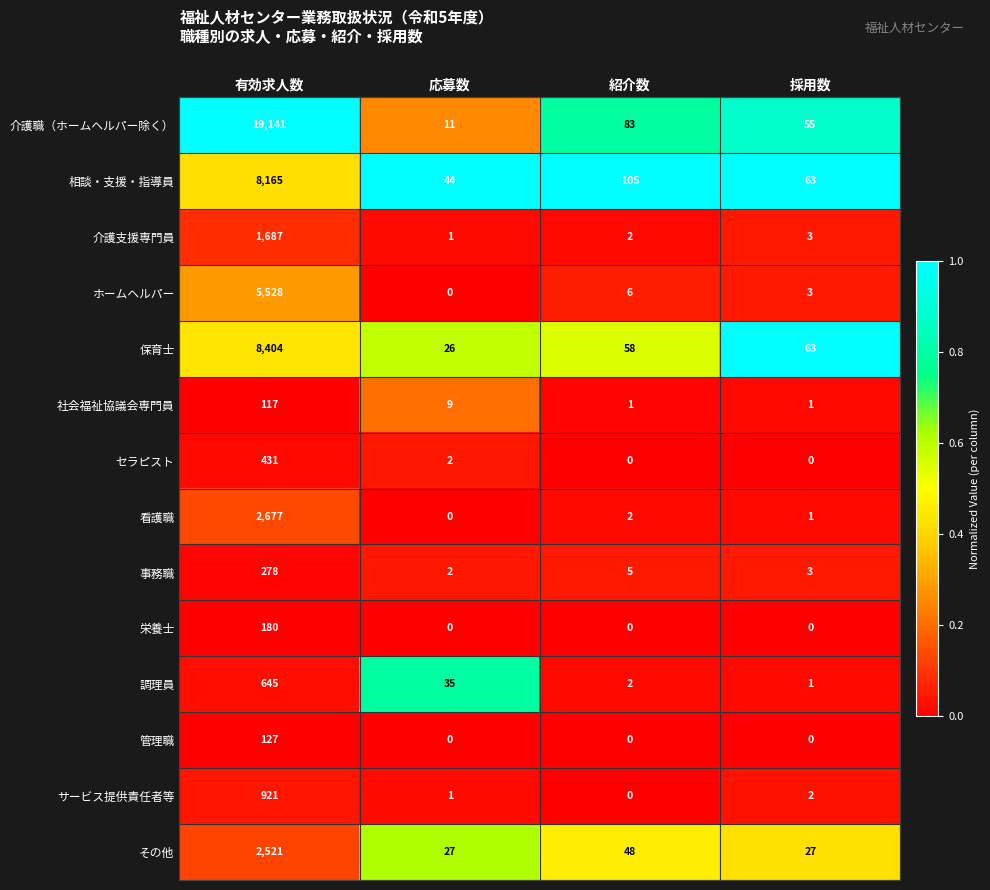

List the series in order of their peak value, highest first.

介護職（ホームヘルパー除く）, 保育士, 相談・支援・指導員, ホームヘルパー, 看護職, その他, 介護支援専門員, サービス提供責任者等, 調理員, セラピスト, 事務職, 栄養士, 管理職, 社会福祉協議会専門員